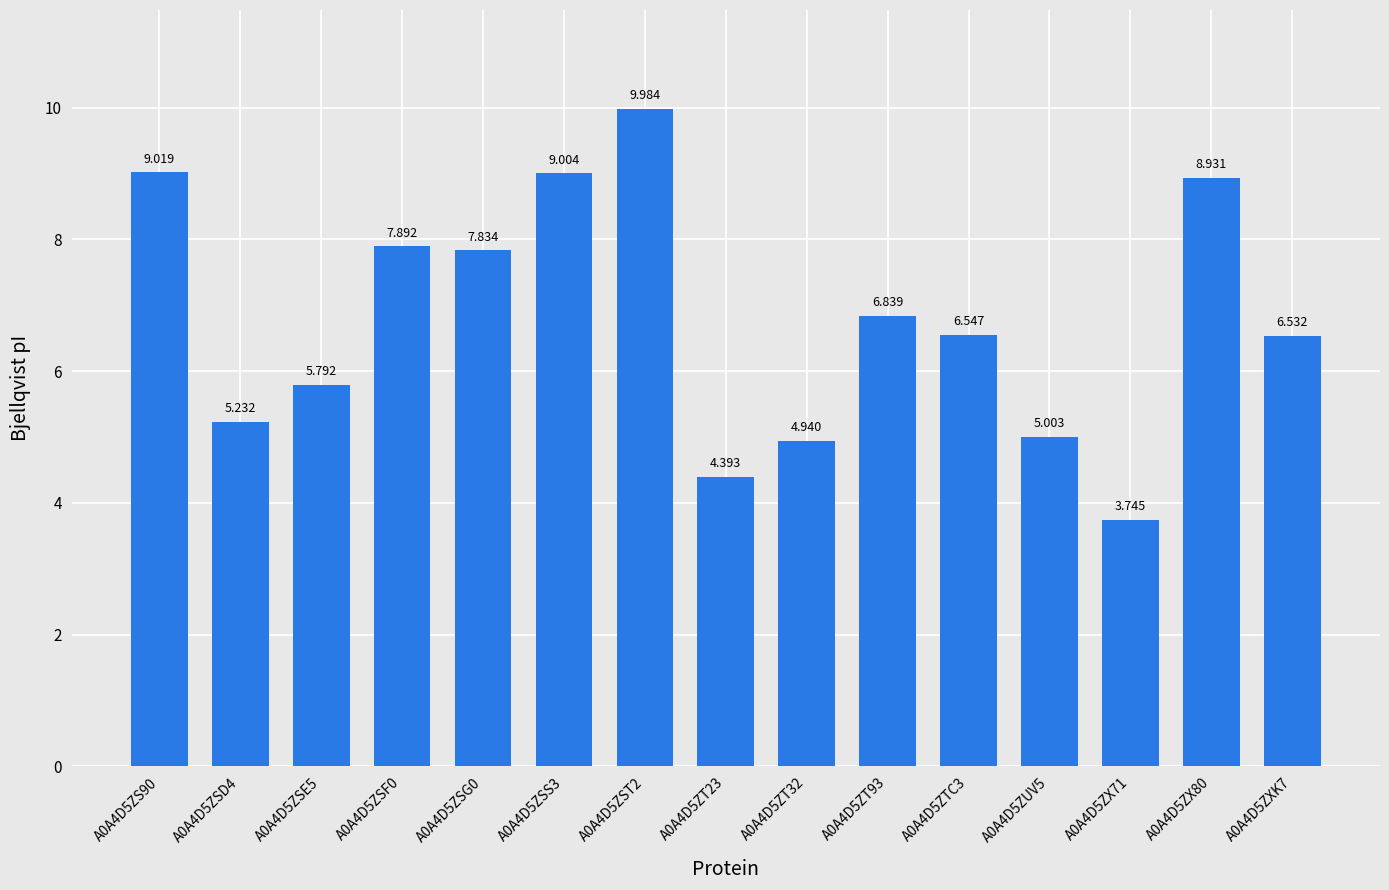

Rank the categories by value from lowest to highest.

A0A4D5ZX71, A0A4D5ZT23, A0A4D5ZT32, A0A4D5ZUV5, A0A4D5ZSD4, A0A4D5ZSE5, A0A4D5ZXK7, A0A4D5ZTC3, A0A4D5ZT93, A0A4D5ZSG0, A0A4D5ZSF0, A0A4D5ZX80, A0A4D5ZSS3, A0A4D5ZS90, A0A4D5ZST2